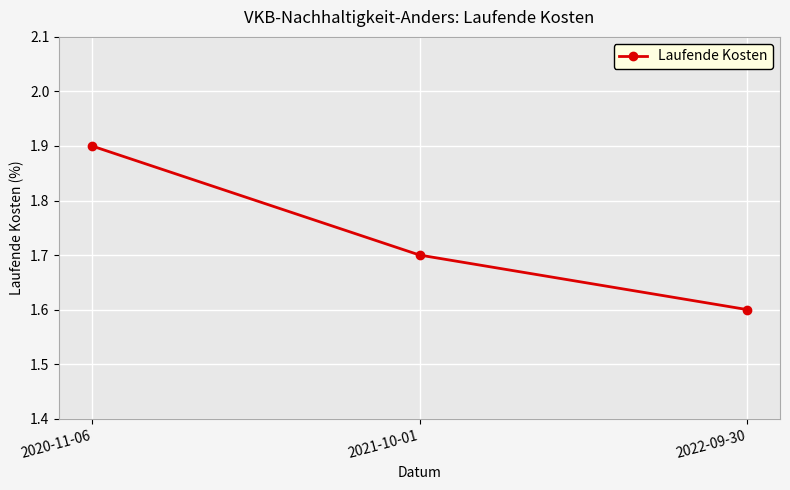

What is the value of the 2nd point from the left?

1.7